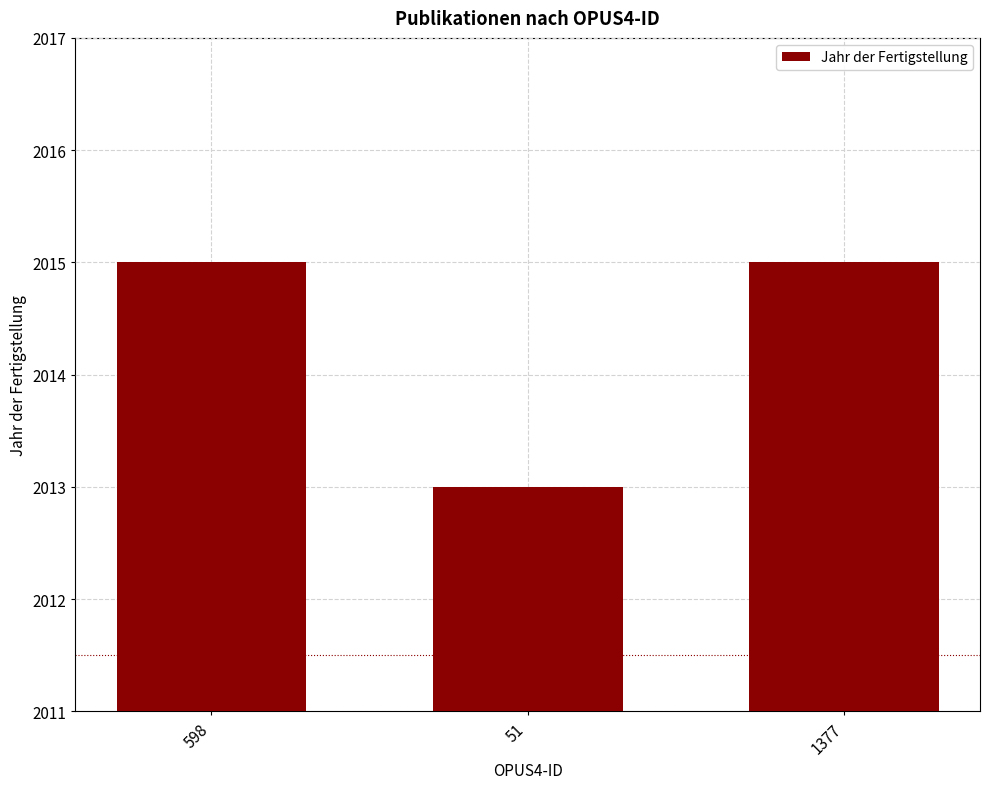

True or false: the data shows 2015 at 1377.

True